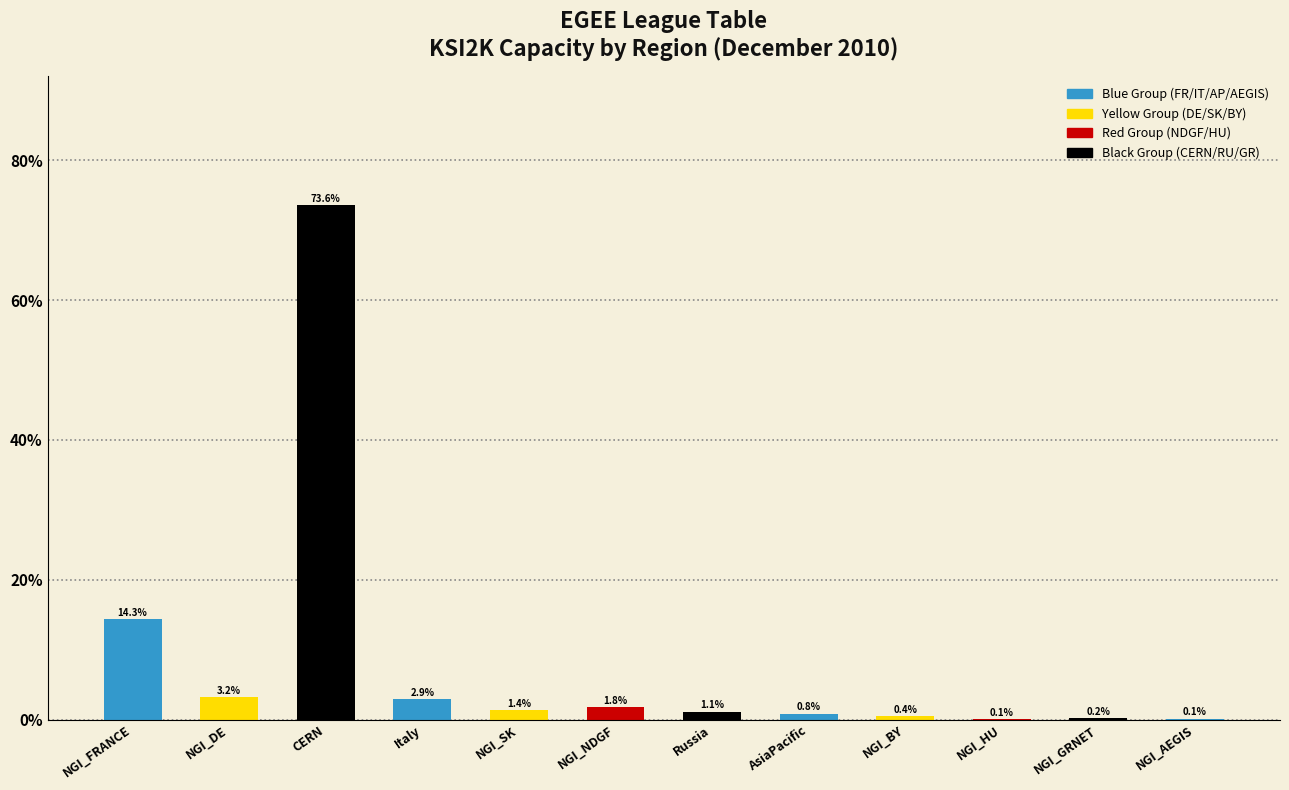

Which category has the highest value across all series?

CERN